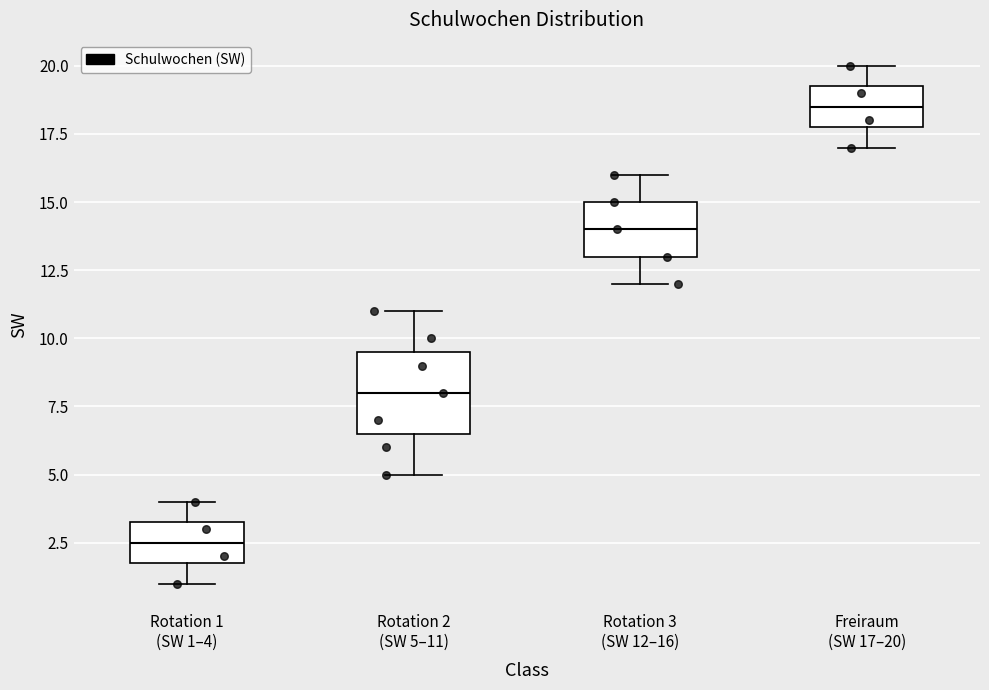

Which box is the tallest, from its lower edge to its upper edge?

Rotation 2 (SW 5–11)